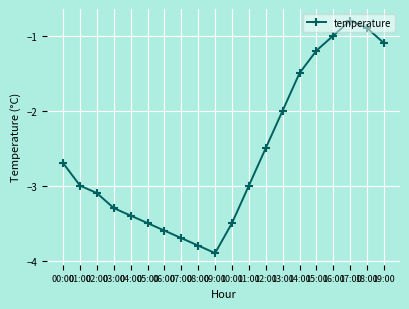

What is the sum of all values?

-51.5